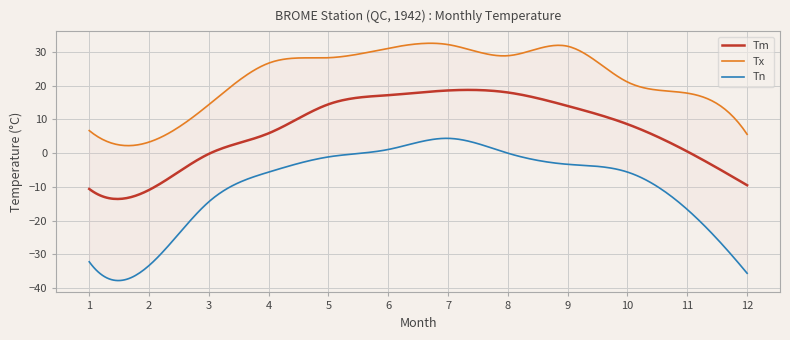

Is it true that Tn equals 7.4 at 7?

False